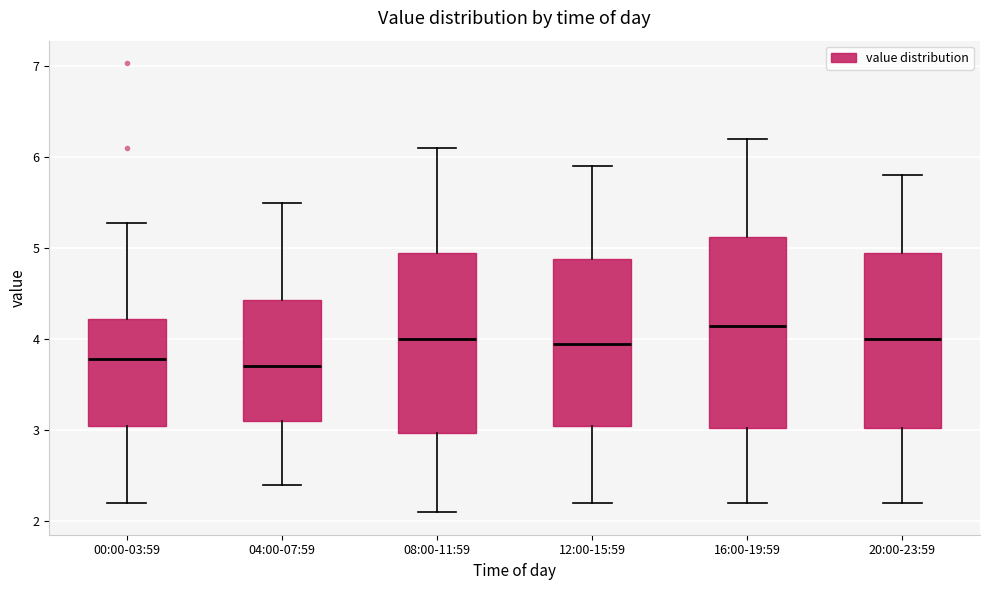

Reading left to right, read every box against the y-axis: the position of its median line, the range the box covers, and the ends of its whiskers. The values are not printed on the chart, so give them approximately, as read against the axis.

00:00-03:59: median 3.8, box 3.0 to 4.2, whiskers 2.2 to 5.3
04:00-07:59: median 3.7, box 3.1 to 4.4, whiskers 2.4 to 5.5
08:00-11:59: median 4.0, box 3.0 to 5.0, whiskers 2.1 to 6.1
12:00-15:59: median 4.0, box 3.1 to 4.9, whiskers 2.2 to 5.9
16:00-19:59: median 4.2, box 3.0 to 5.1, whiskers 2.2 to 6.2
20:00-23:59: median 4.0, box 3.0 to 5.0, whiskers 2.2 to 5.8